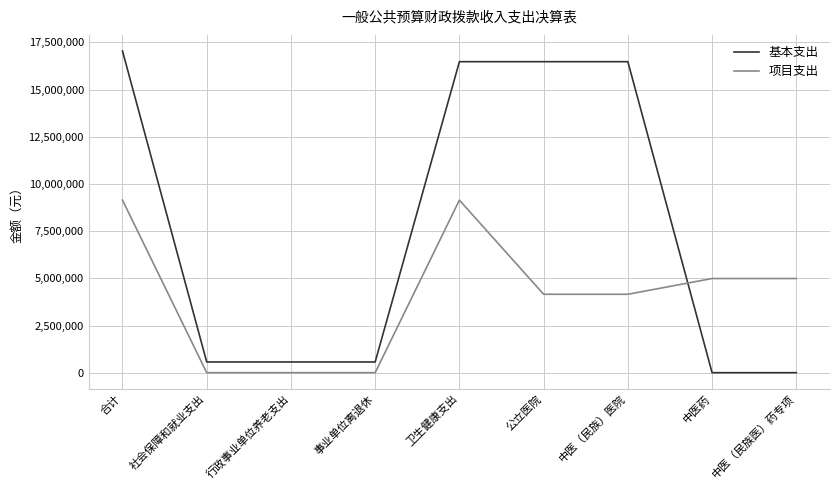

What is the sum of the 基本支出 values at 社会保障和就业支出 and 中医（民族）医院?

17048303.8